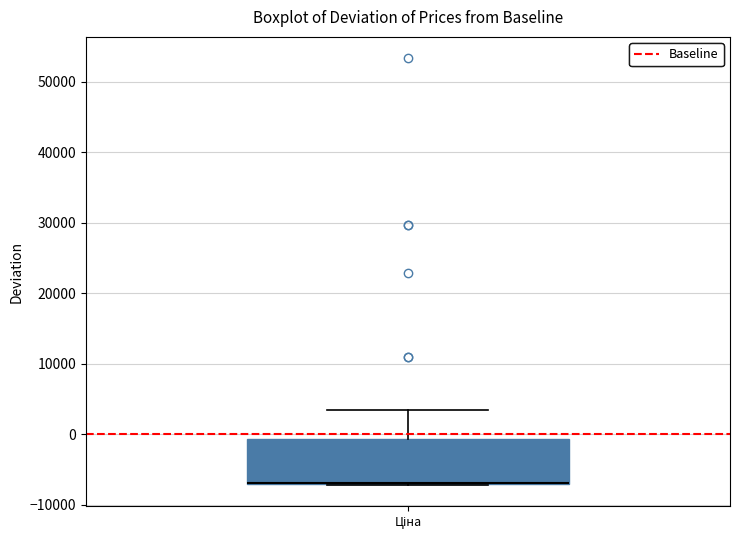

Transcribe this box plot: give where the median line is, the range the box spans, and where the two whiskers end, as read against the y-axis. The values are not printed on the chart, so give them approximately, as read against the axis.

median -7000 (drawn on the box's lower edge), box -7000 to -1000, whiskers -7000 to 3000